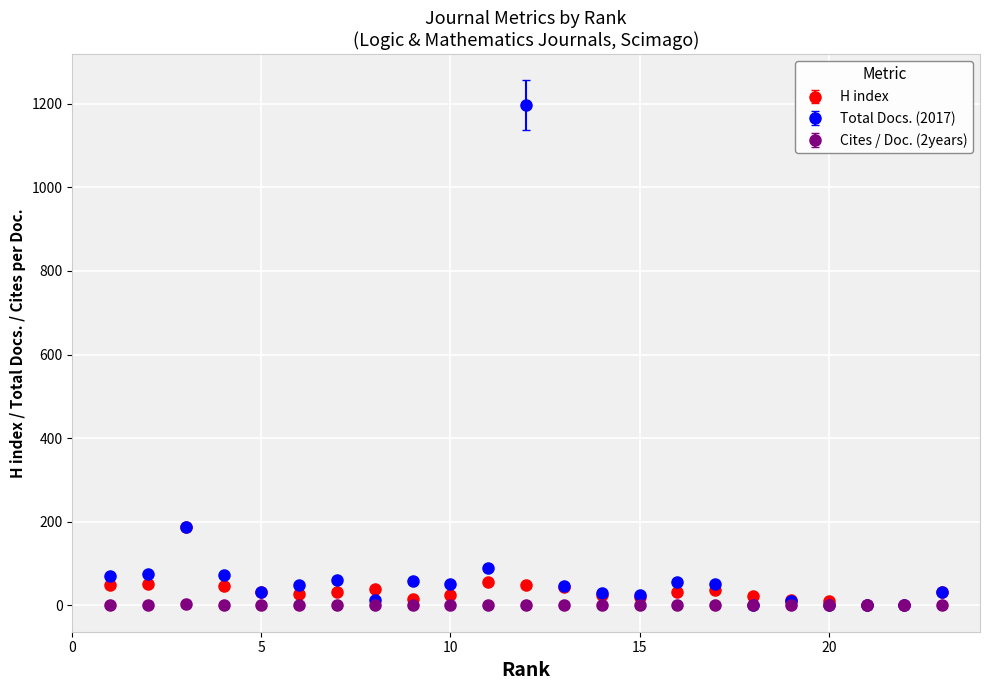

List the series in order of their peak value, lowest first.

Cites / Doc. (2years), H index, Total Docs. (2017)